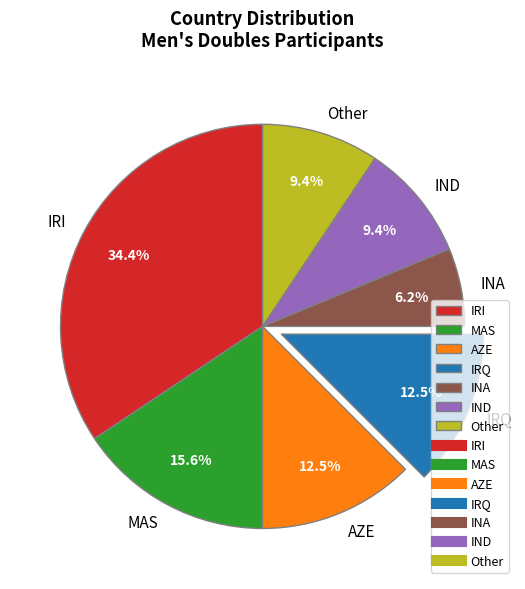

What is the ratio of the value at MAS to the value at IRI?

0.5